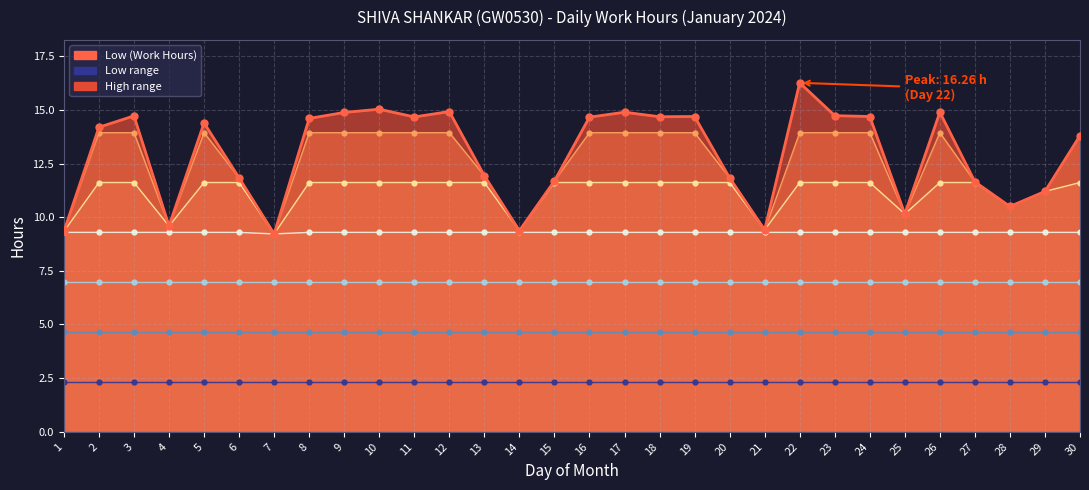

List the labels in order of value, largest first.

22, 10, 12, 17, 26, 9, 23, 3, 19, 24, 18, 11, 16, 8, 5, 2, 30, 13, 6, 20, 15, 27, 29, 28, 25, 4, 21, 14, 1, 7